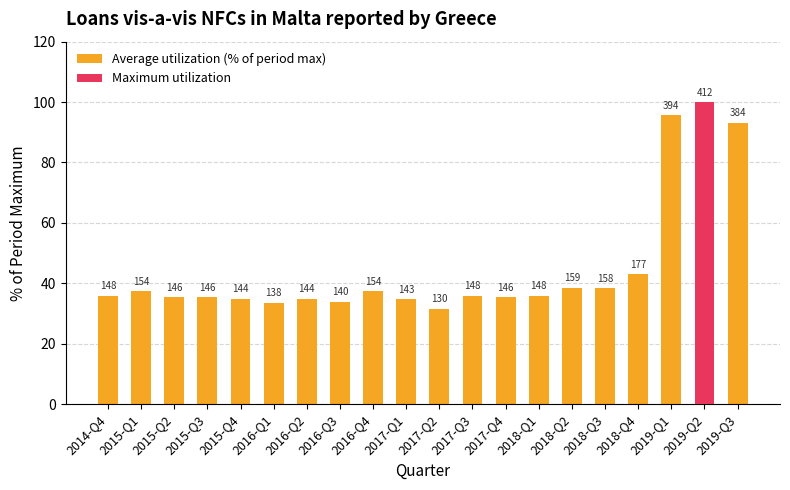

True or false: the data shows 12.8 at 2018-Q1.

False